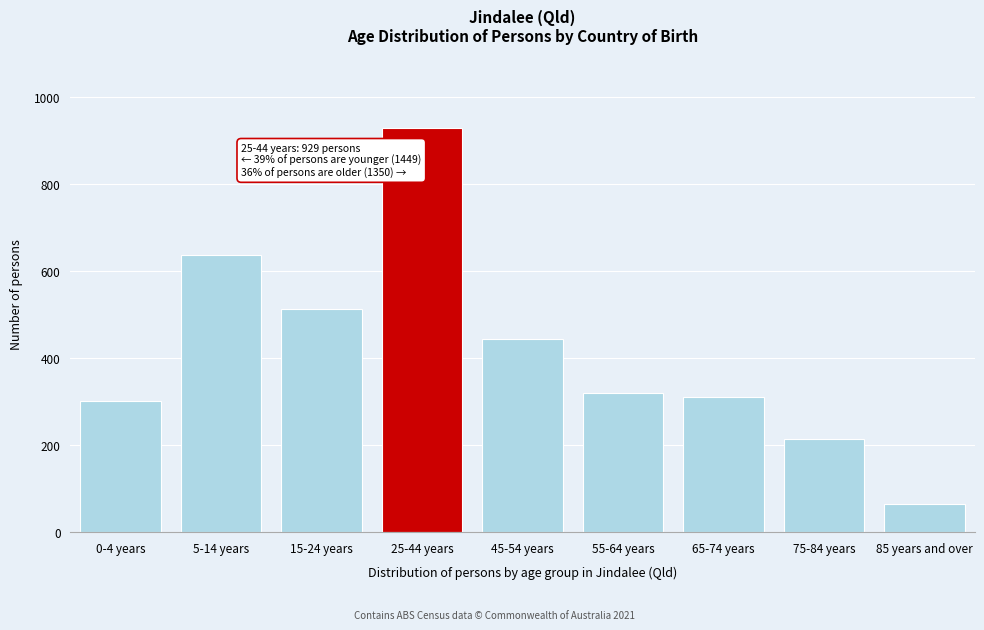

Reading left to right, list all the values displayed in this chart.

0-4 years=301	5-14 years=635	15-24 years=513	25-44 years=929	45-54 years=444	55-64 years=320	65-74 years=309	75-84 years=213	85 years and over=64